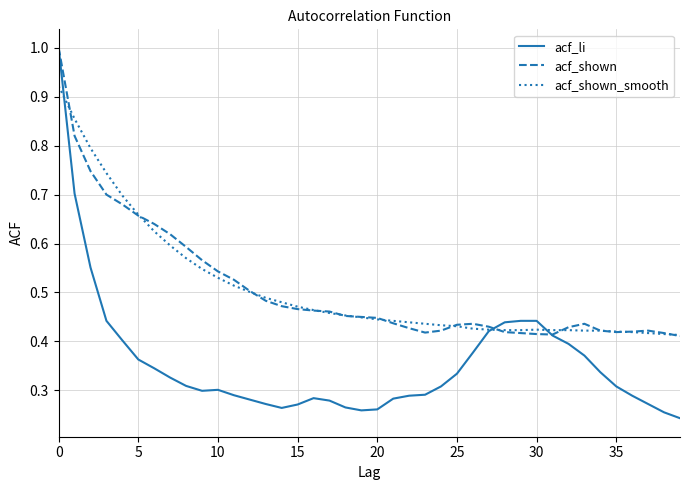

What is the greatest value displayed?

1.0